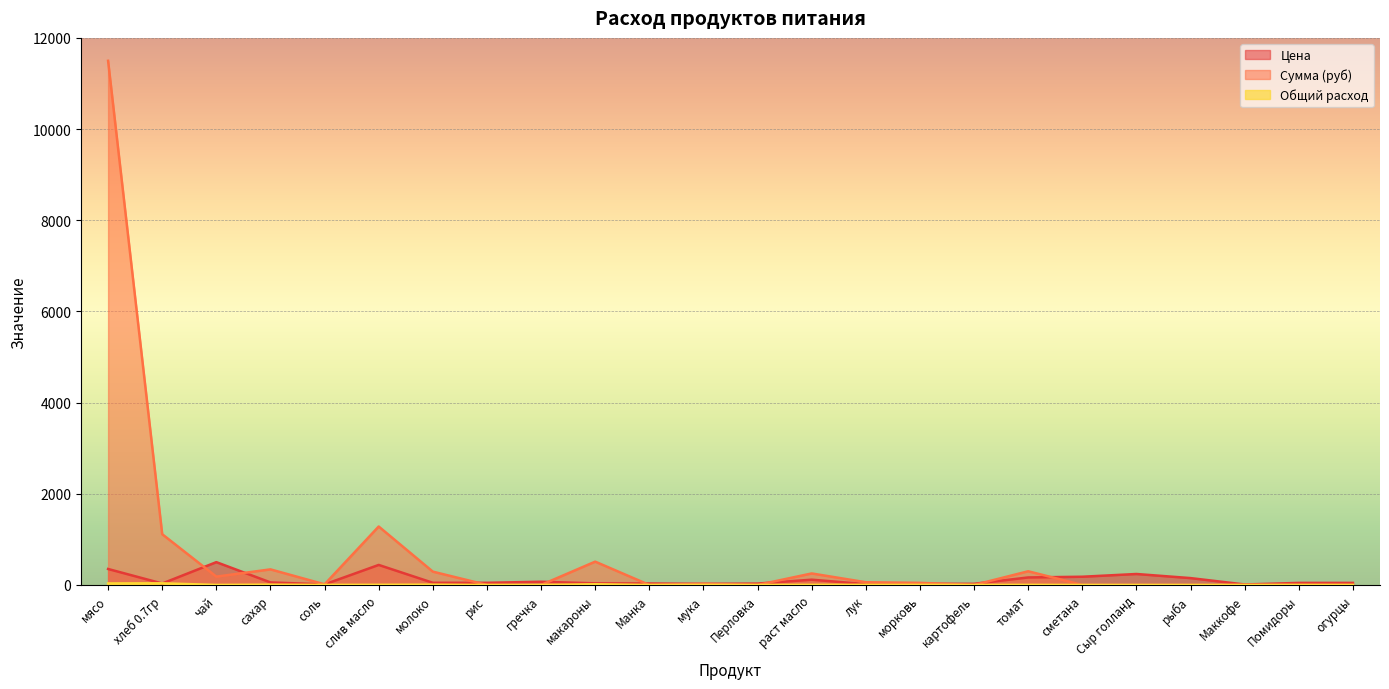

How many data points in Сумма (руб) are above 26?

12